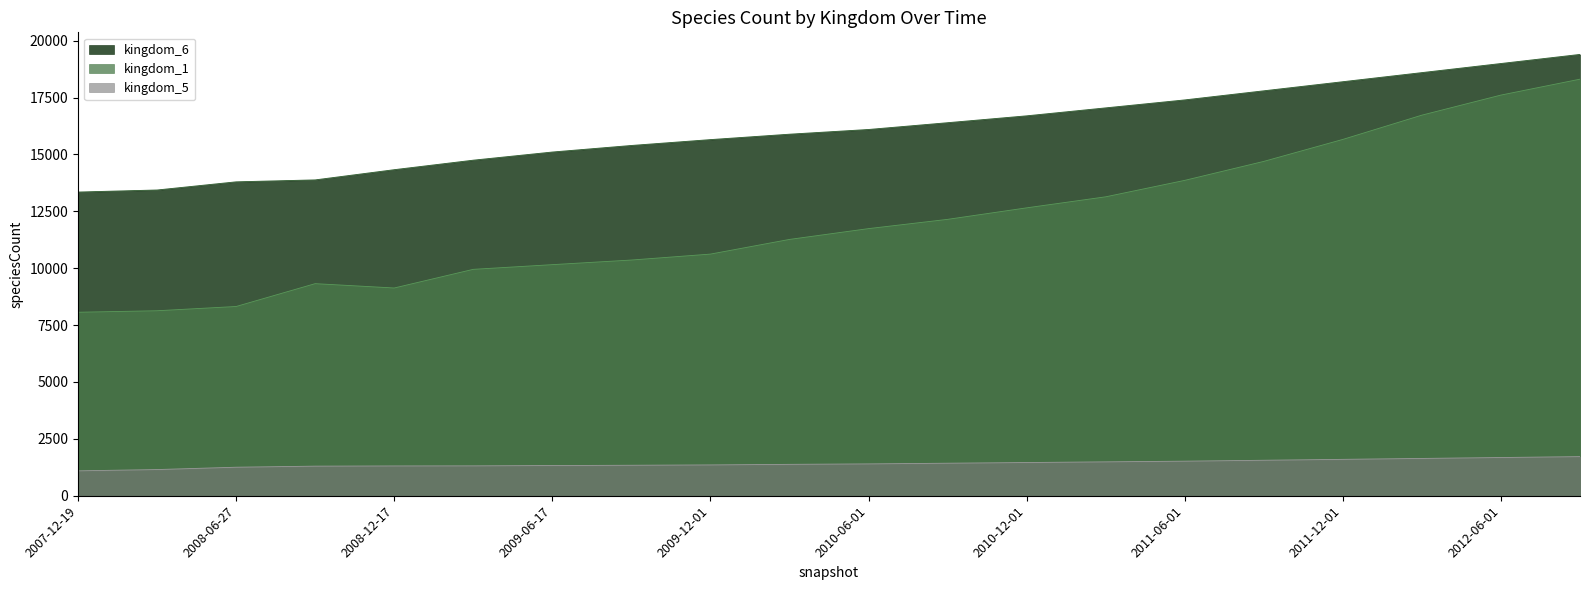

What is the minimum value for kingdom_6?

13350